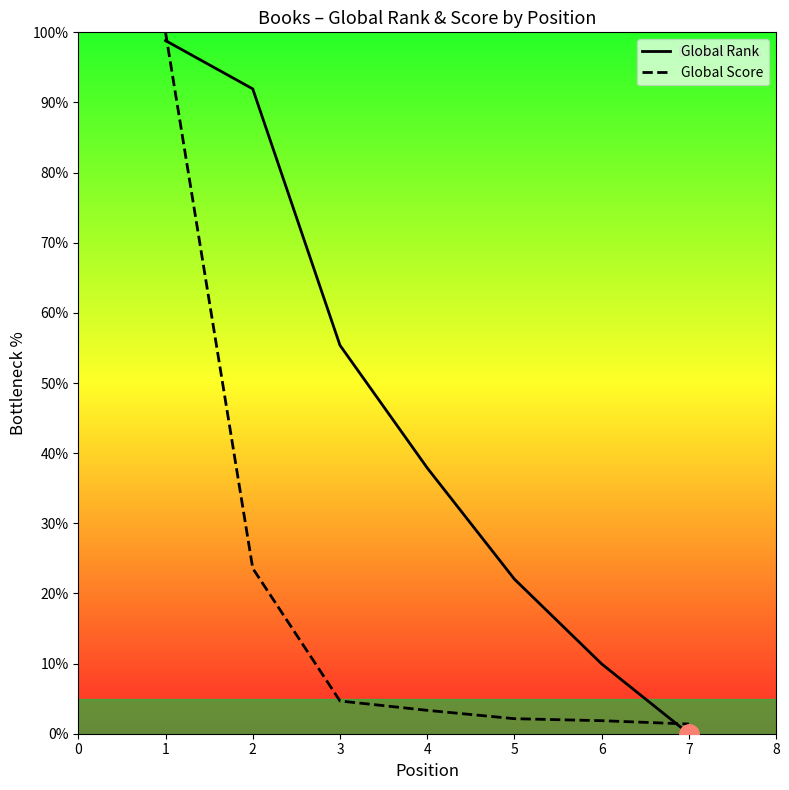

Between 1 and 6, which series saw the biggest shift?

Global Score